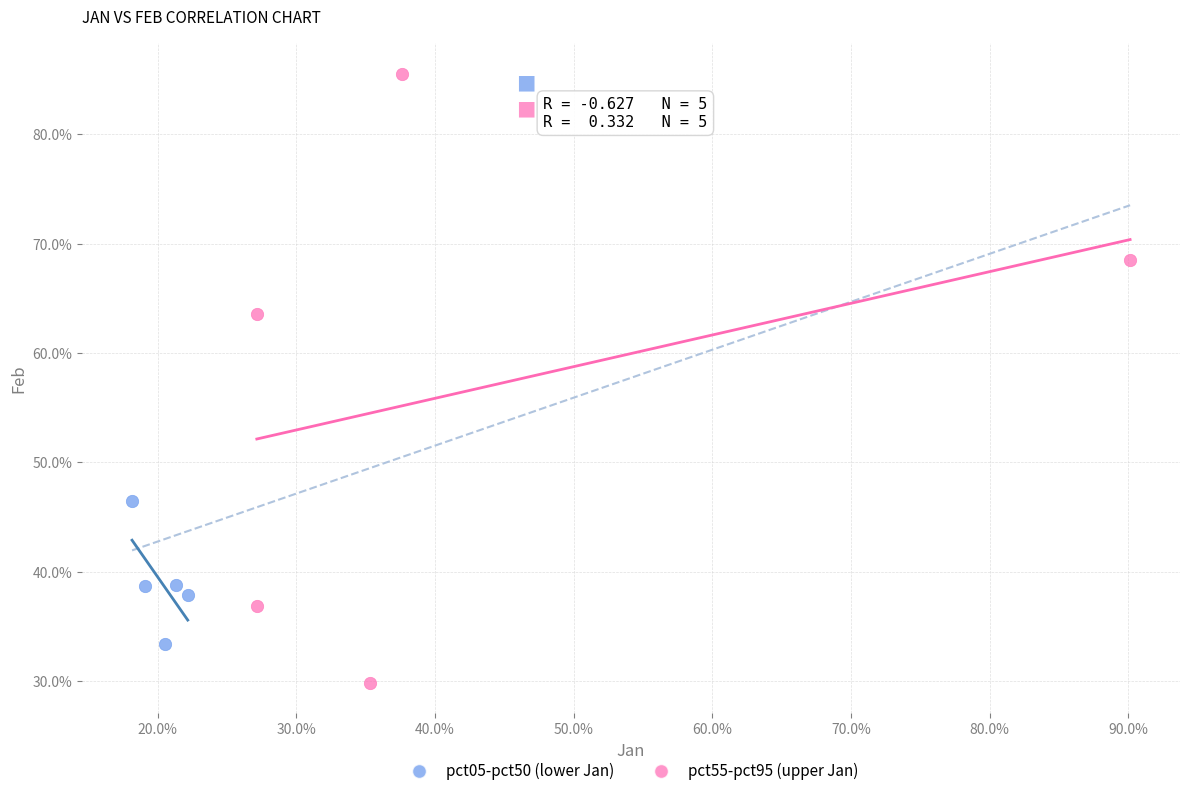

Which series has the largest Y range (max minus min)?

pct55-pct95 (upper Jan)